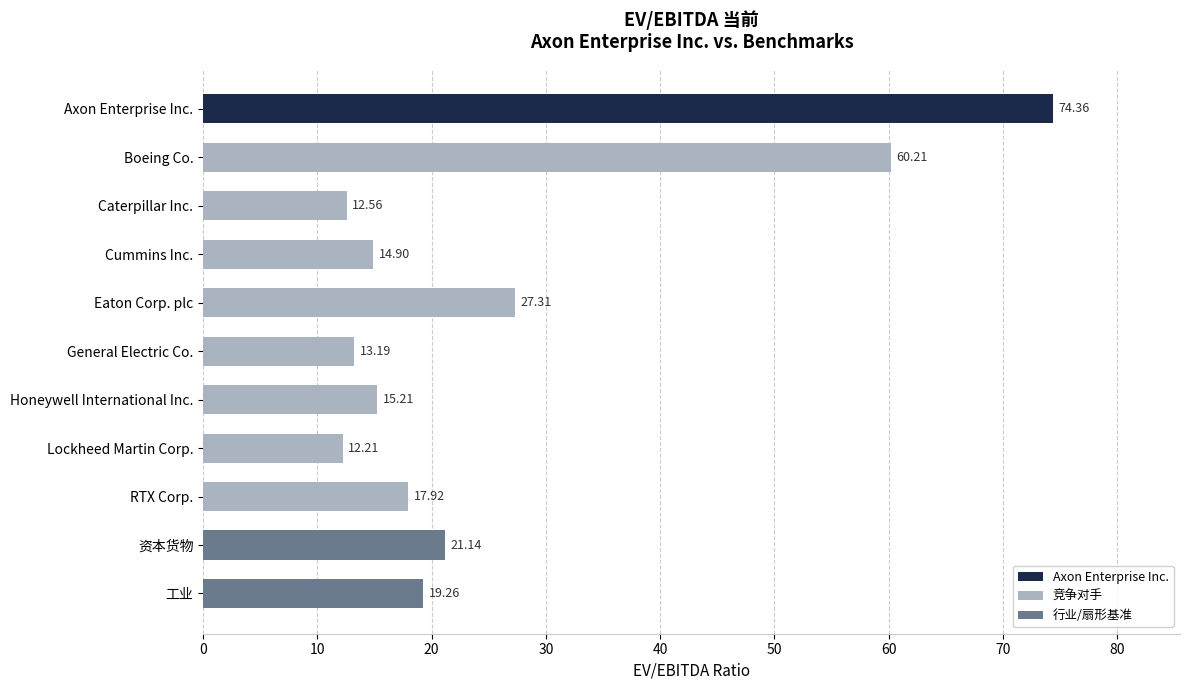

What is the greatest value displayed?

74.4